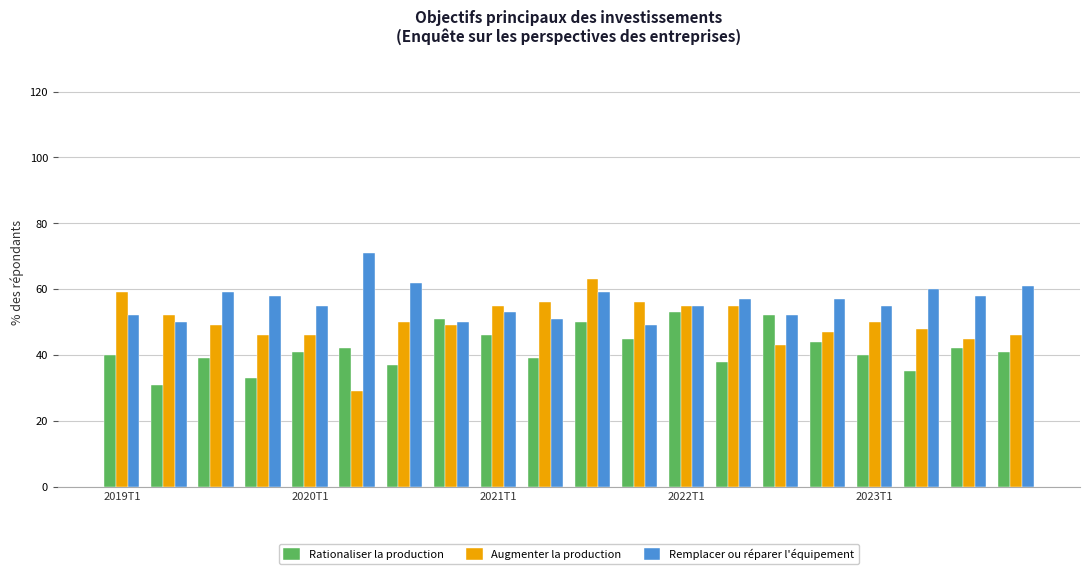

Are the bars horizontal?

No